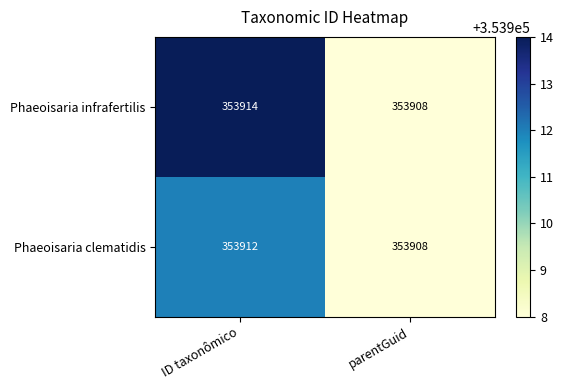

Which category has the lowest value in the Phaeoisaria infrafertilis series?

parentGuid